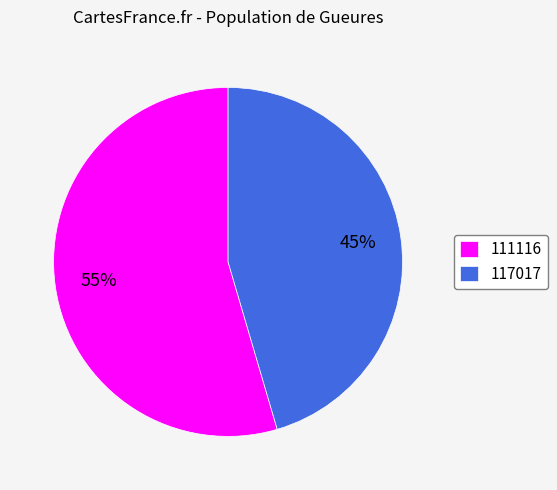

What is the largest slice in the pie chart?

111116